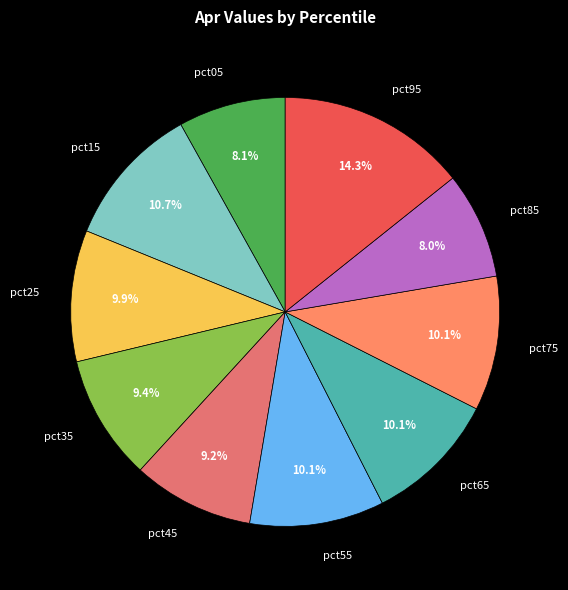

To the nearest percent, what is the difference between the largest and smallest slice percentages?

6%